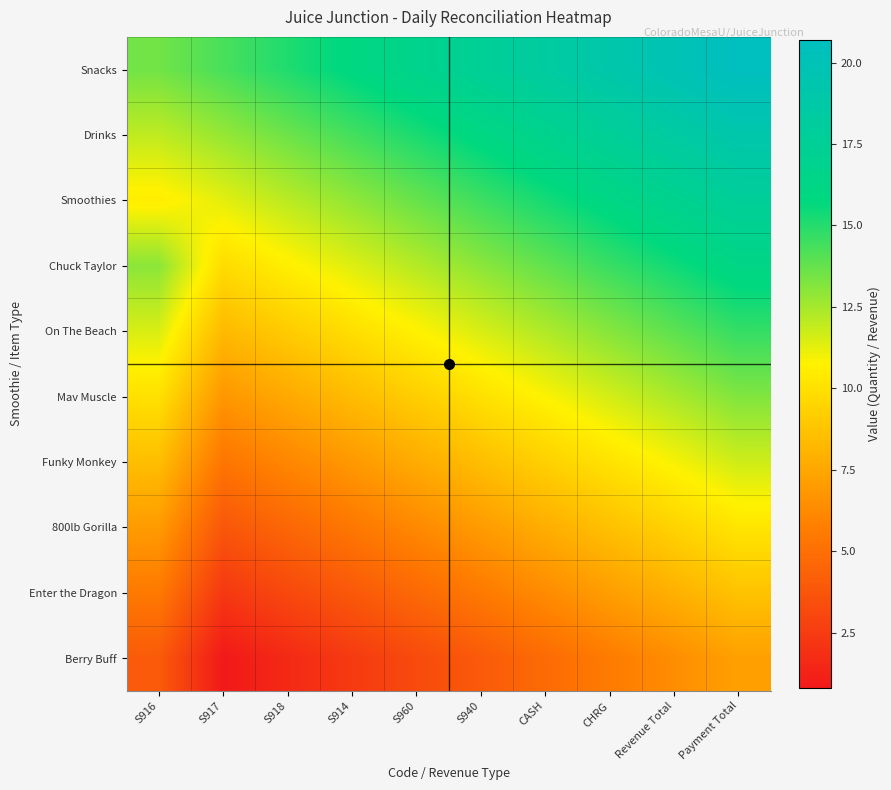

Count the number of categories in the chart.

10